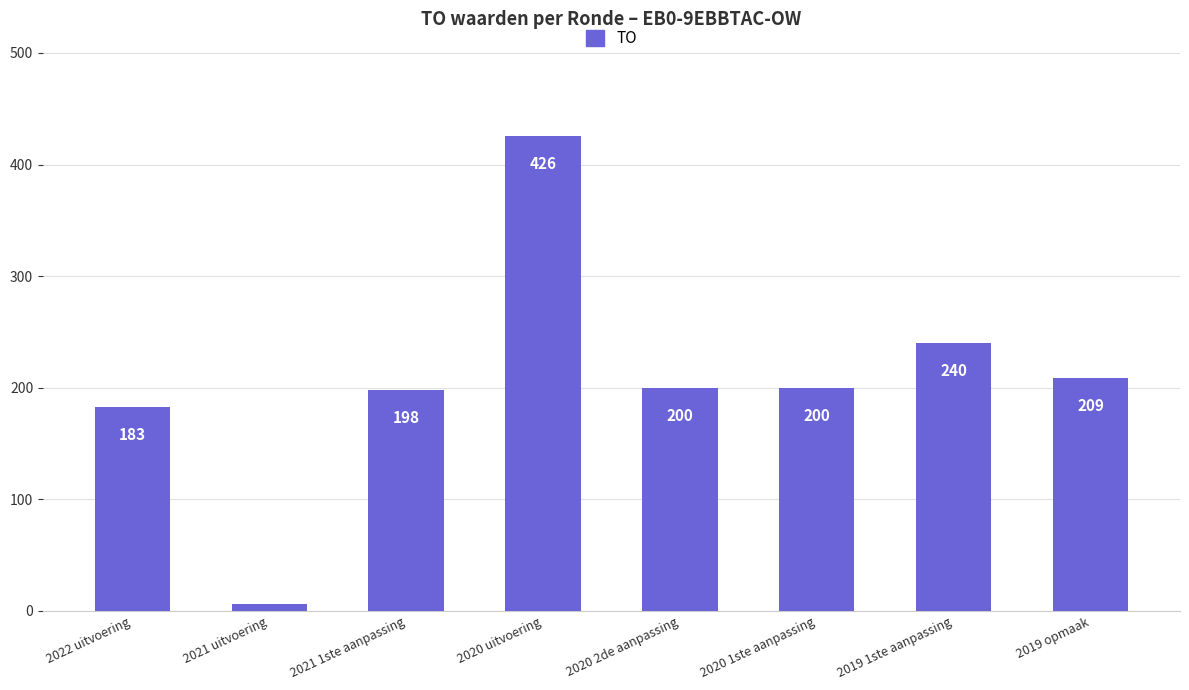

Reading left to right, extract all data points from this chart.

2022 uitvoering=183	2021 uitvoering=6	2021 1ste aanpassing=198	2020 uitvoering=426	2020 2de aanpassing=200	2020 1ste aanpassing=200	2019 1ste aanpassing=240	2019 opmaak=209